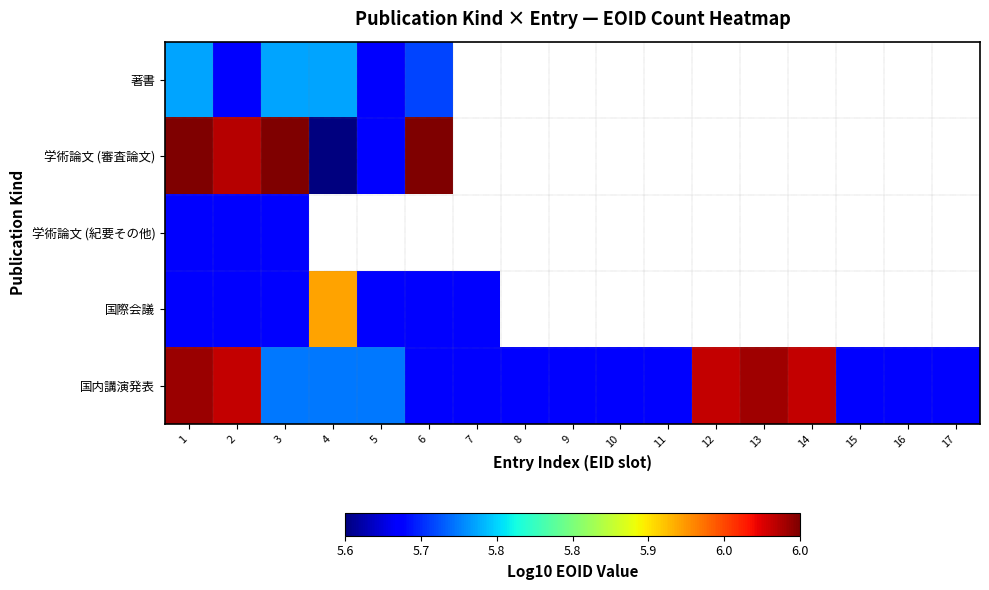

Which has a higher value, 4 or 3?

4